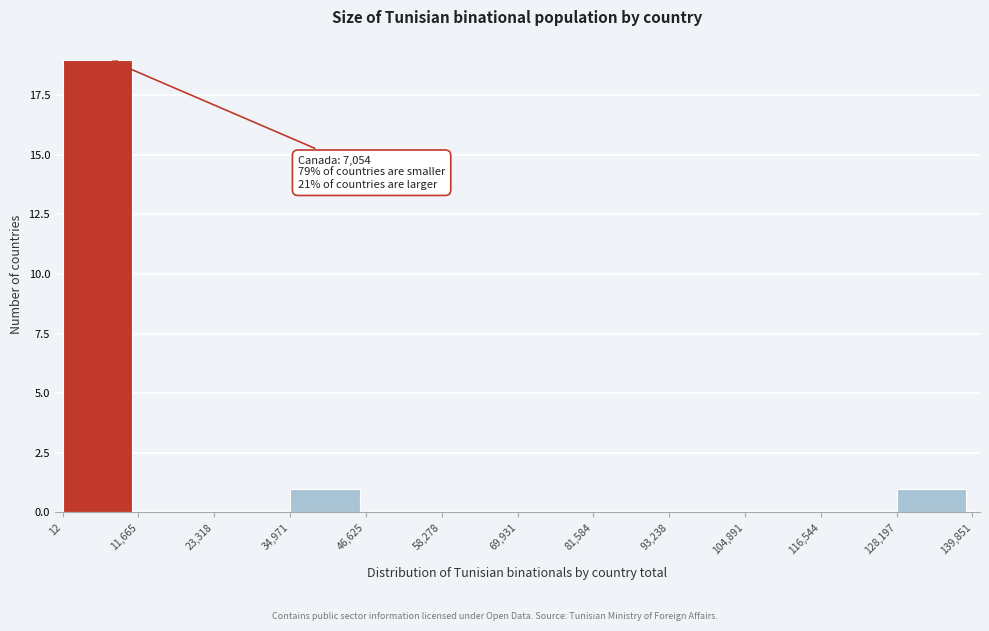

Which range on the x-axis has the tallest bar?

12 to 11,665